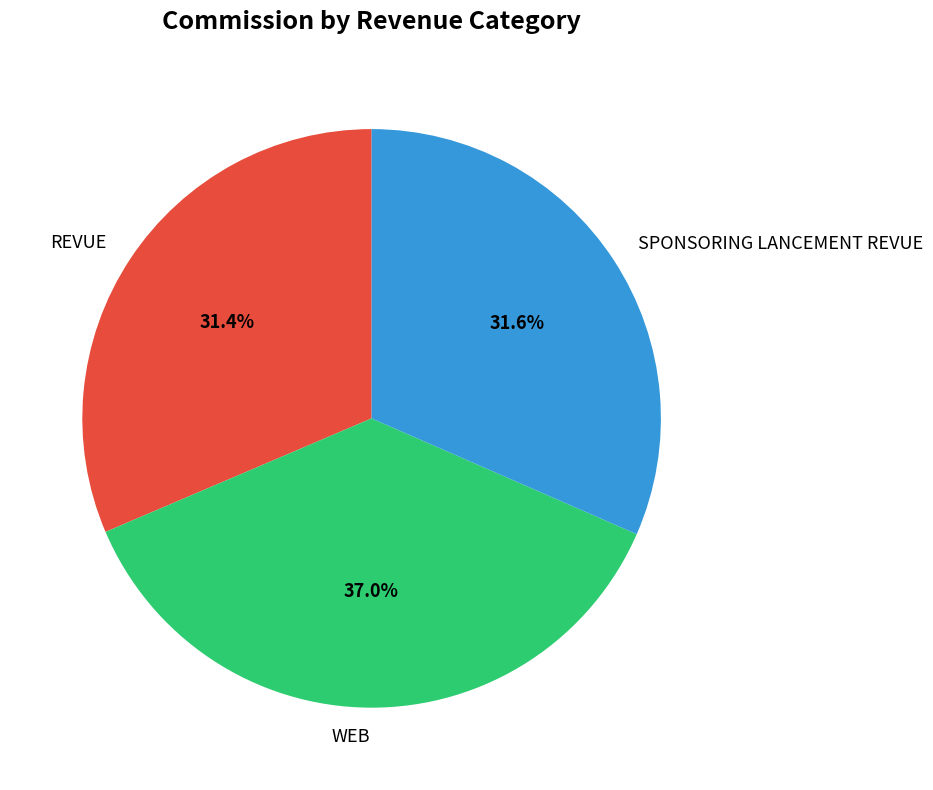

To the nearest percent, what is the difference between the largest and smallest slice percentages?

6%